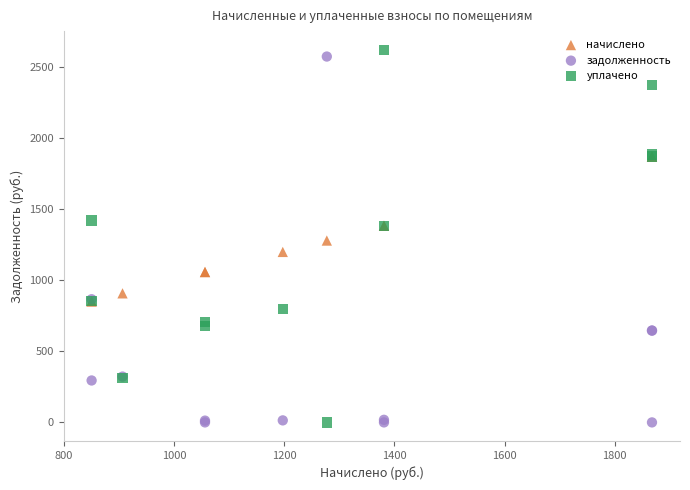

Across all series, what Y value is closest to 1308?

1277.5